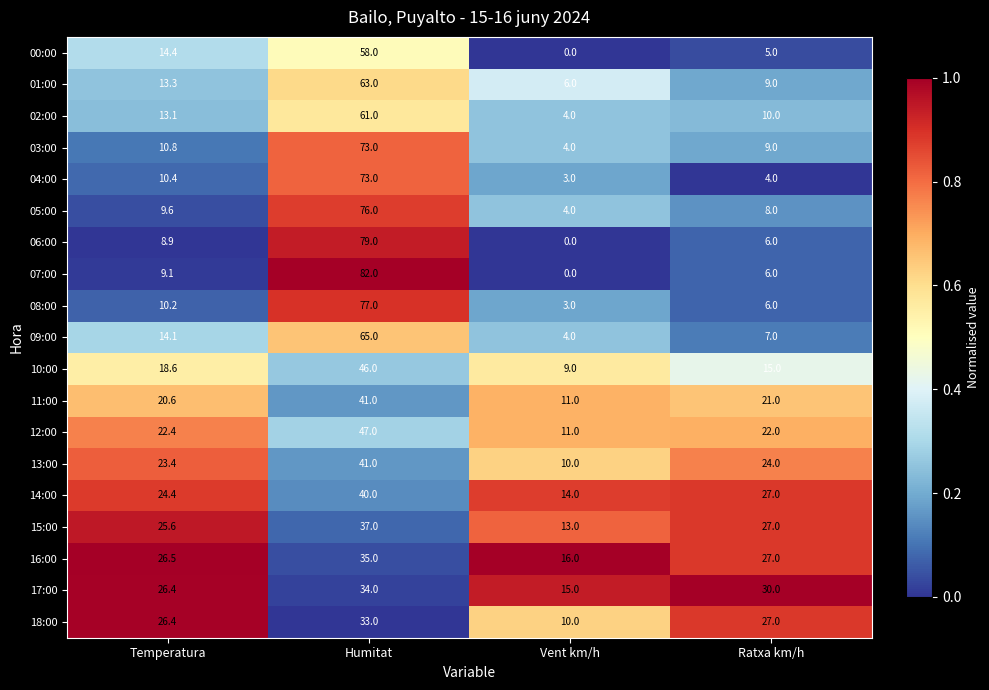

Which series has the largest range (max minus min)?

07:00